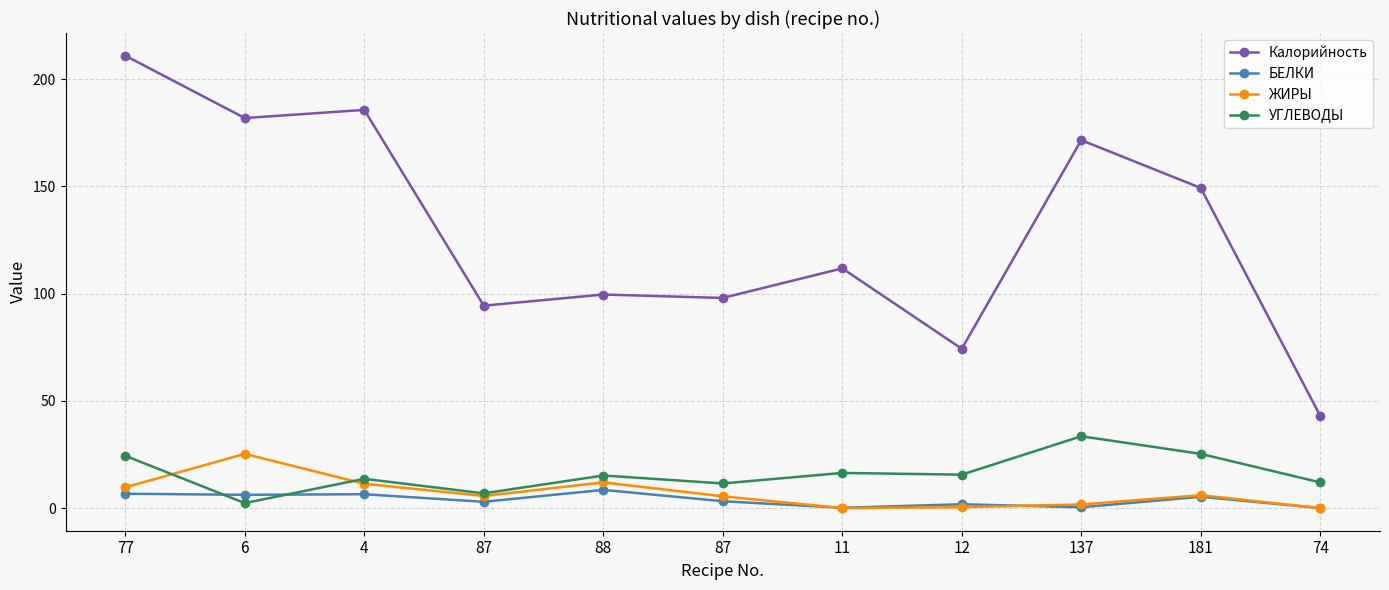

Rank the series at 12 from highest to lowest value.

Калорийность, УГЛЕВОДЫ, БЕЛКИ, ЖИРЫ